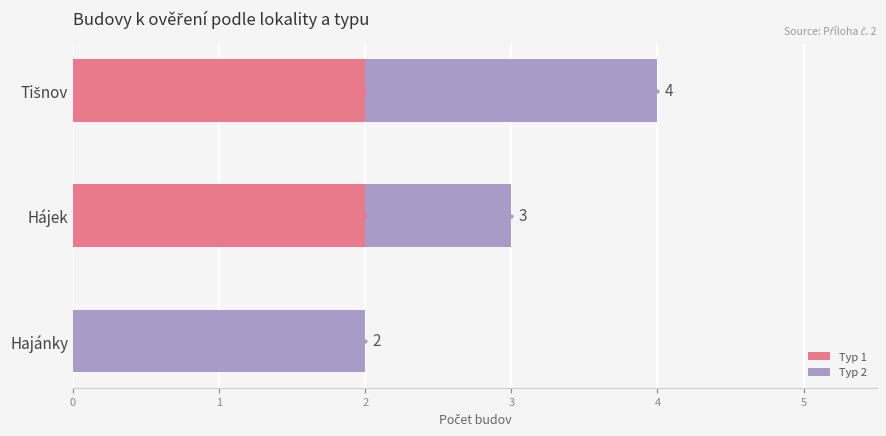

At how many categories does at least one series exceed 1?

3